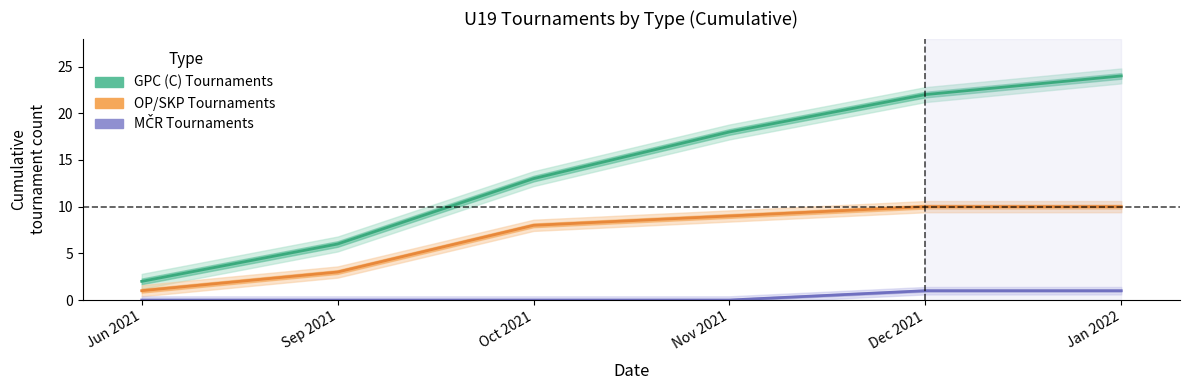

Is the value of GPC (C) Tournaments at Dec 2021 greater than the value of MČR Tournaments at Jun 2021?

Yes